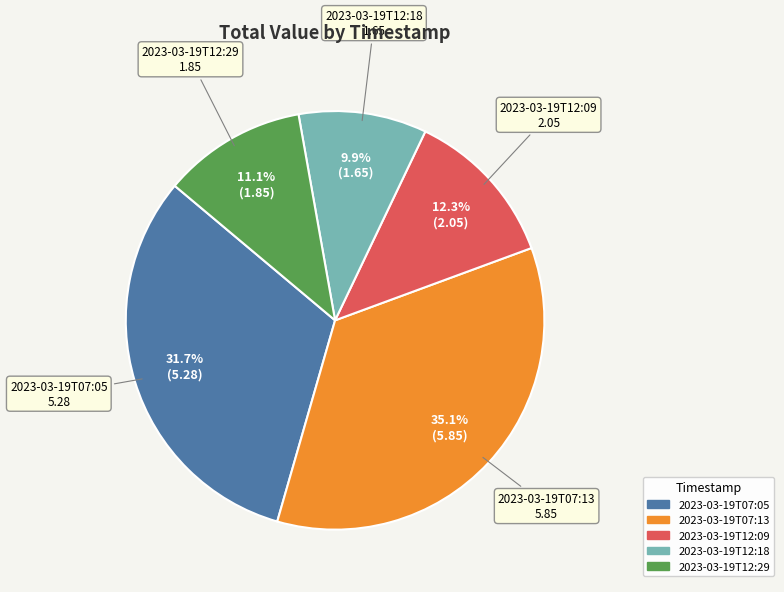

Is the sum of 2023-03-19T12:09 and 2023-03-19T12:18 greater than half?

No